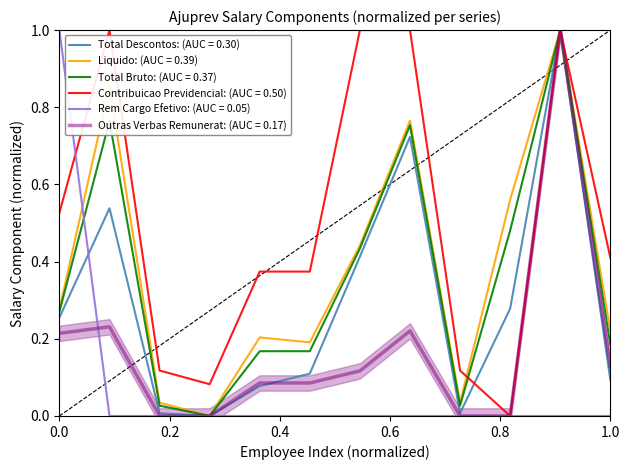

True or false: Contribuicao Previdencial: (AUC = 0.50) has a value of 0.8 at 0.0.

False